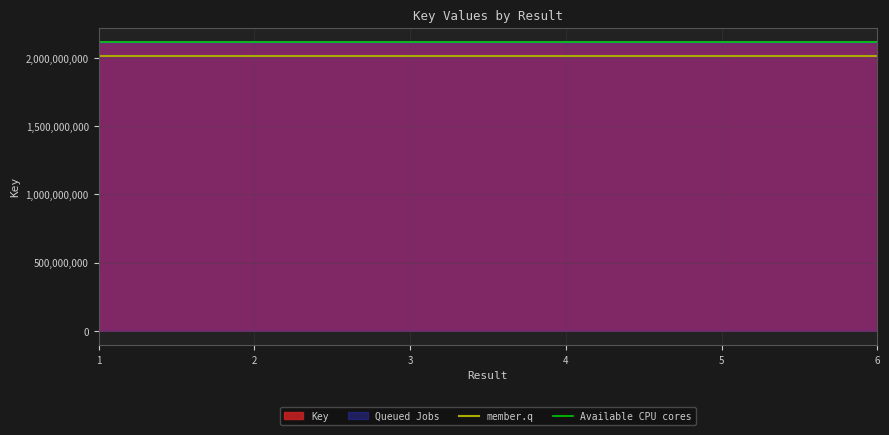

What is the minimum value for Key?

2117878287